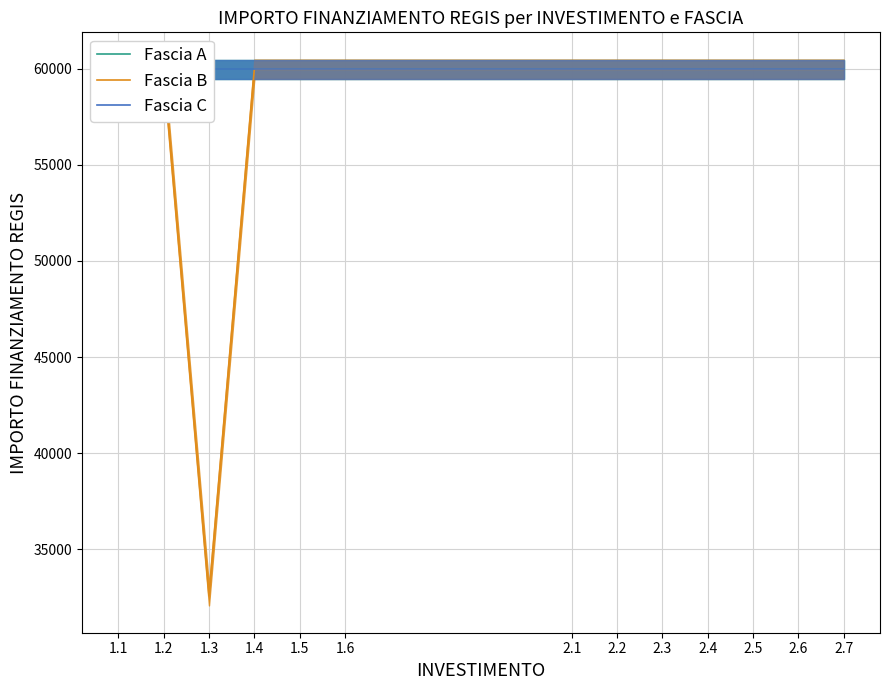

What is the label of the 3rd point from the right?

2.5